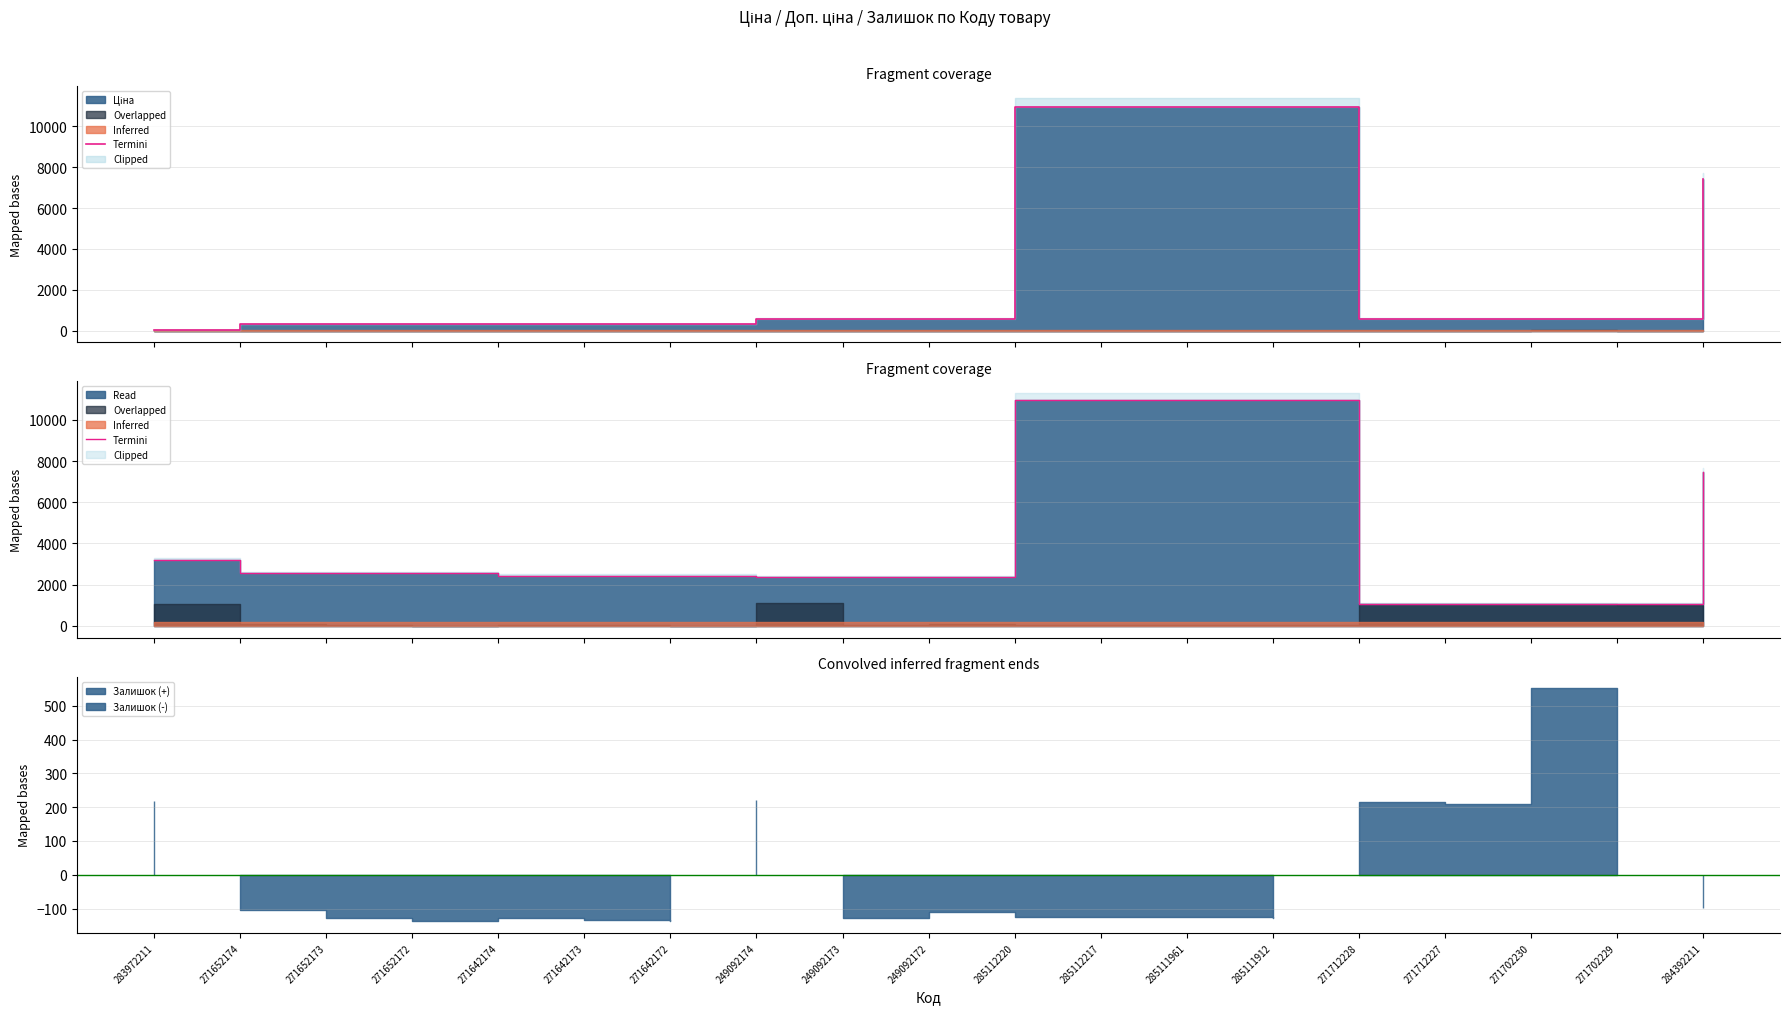

What is the difference between the values at 284392211 and 271642173?

5011.8